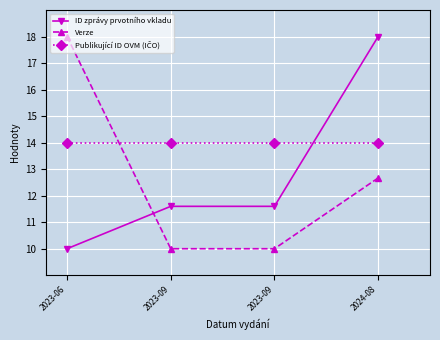

Does the chart have visible grid lines?

Yes